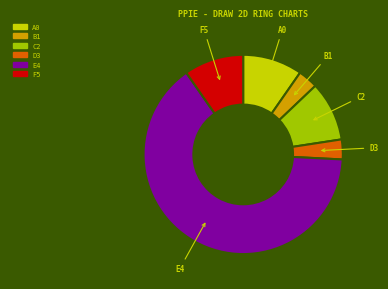

Does any single category account for the majority?

Yes